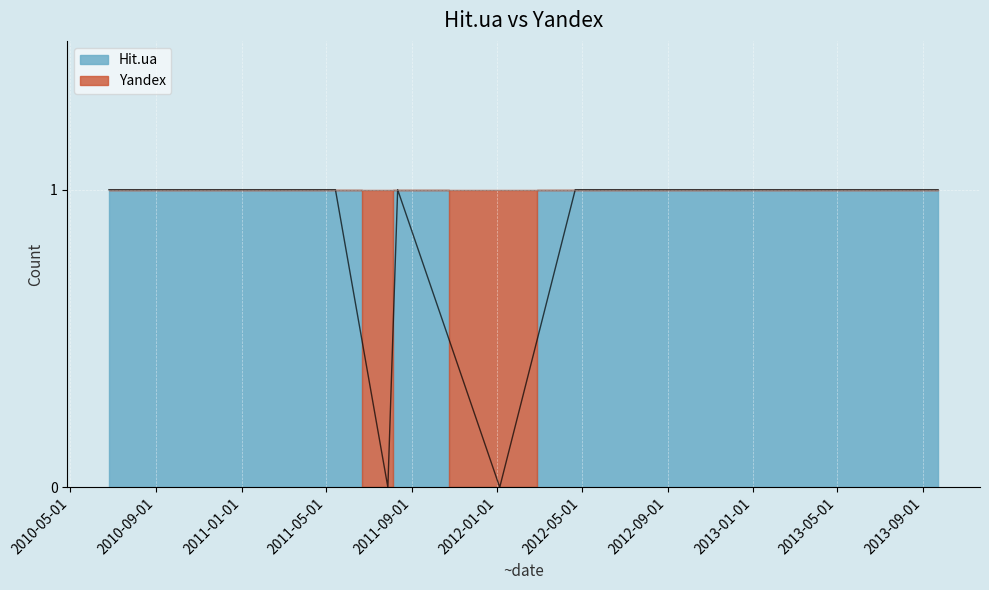

How many lines are shown in the chart?

1